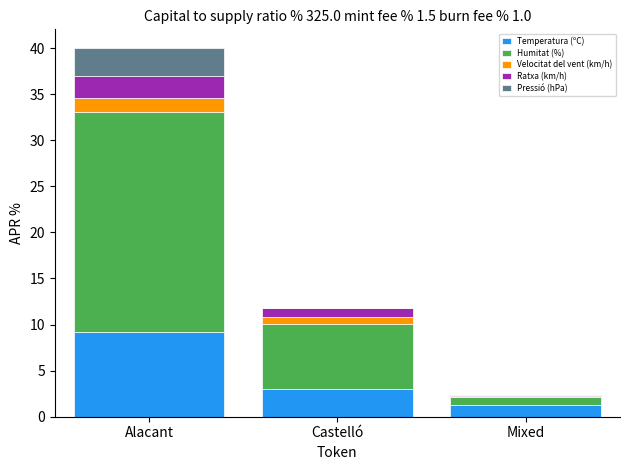

Which category has the highest value in the Temperatura (ºC) series?

Alacant